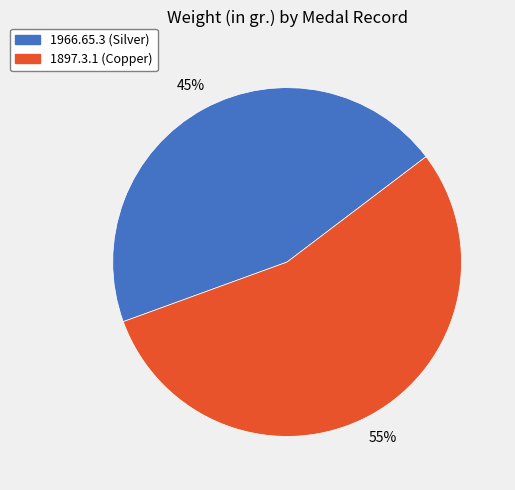

How many segments does this pie chart have?

2